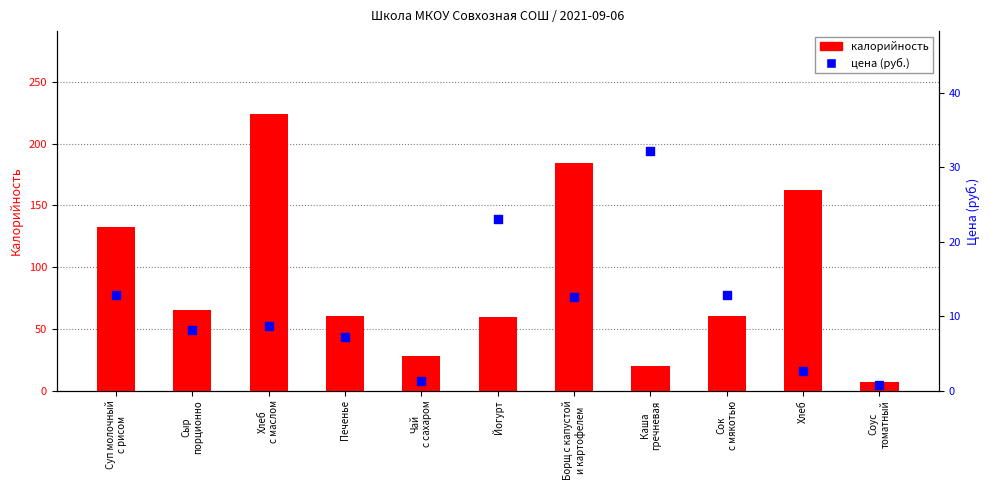

Which series has the largest total across all categories?

калорийность